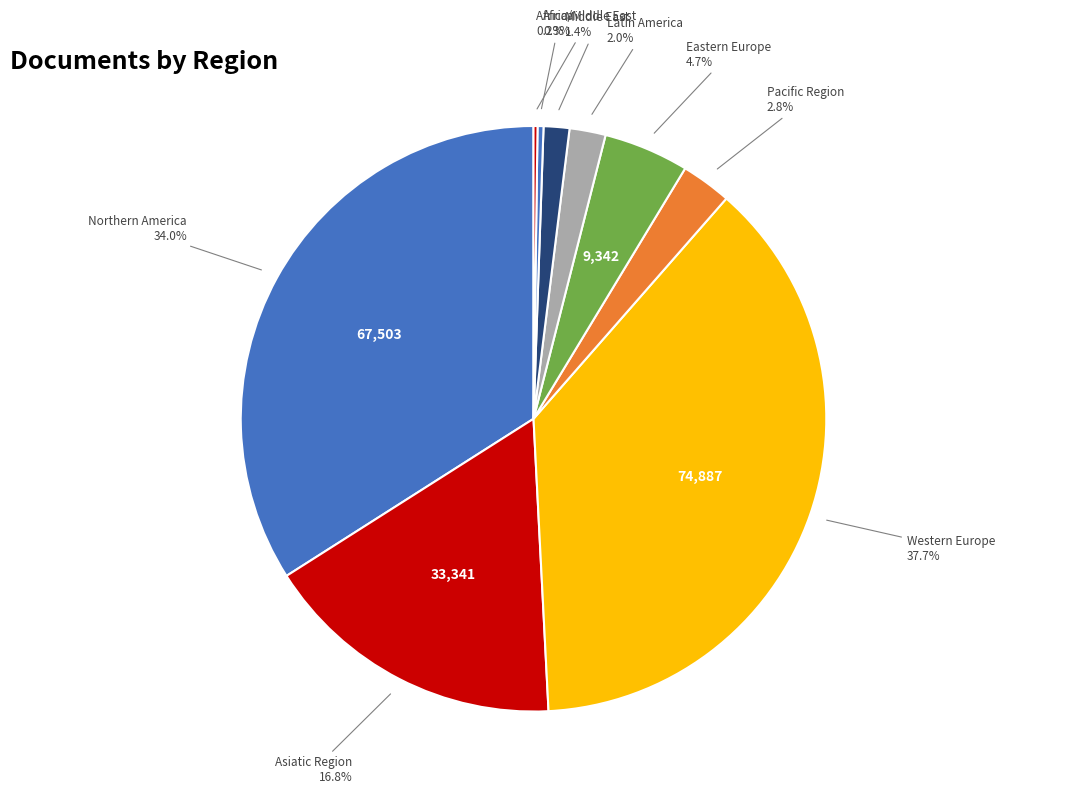

Is there any slice that represents more than half of the pie?

No